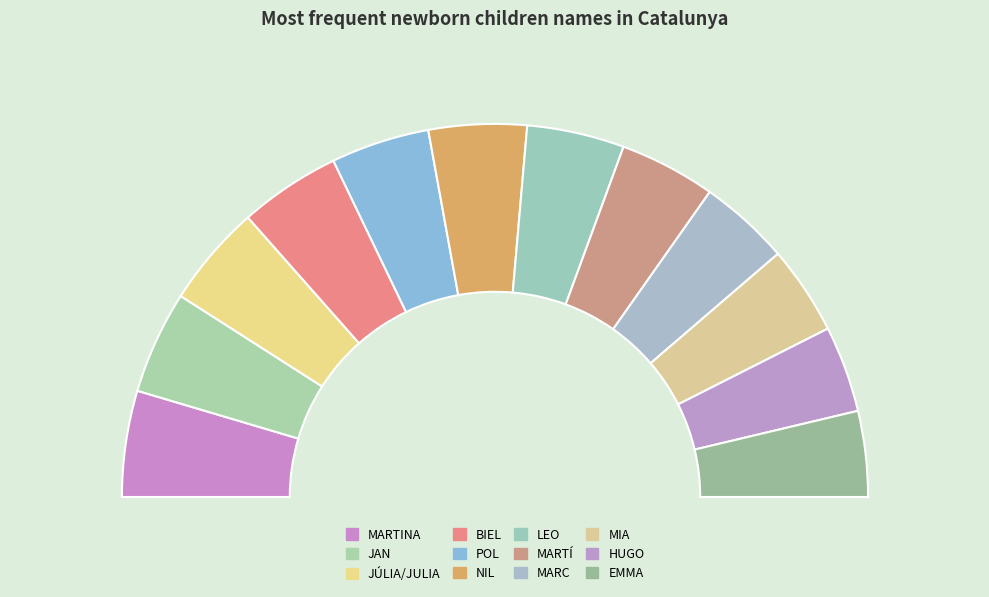

Rank the categories by value from highest to lowest.

MARTINA, JAN, JÚLIA/JULIA, BIEL, POL, NIL, LEO, MARTÍ, MARC, MIA, HUGO, EMMA